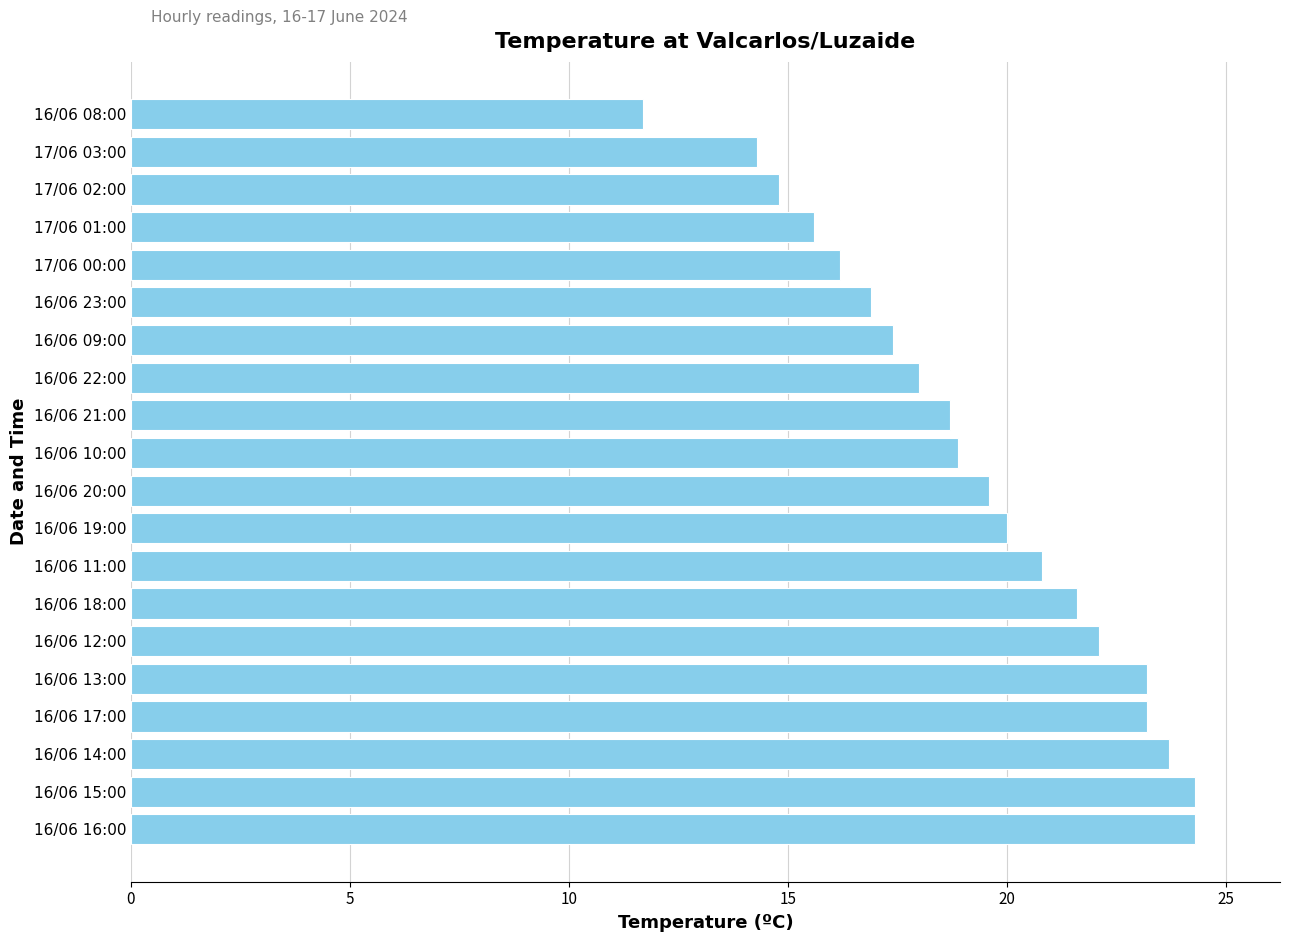

Which has a higher value, 17/06 01:00 or 16/06 15:00?

16/06 15:00